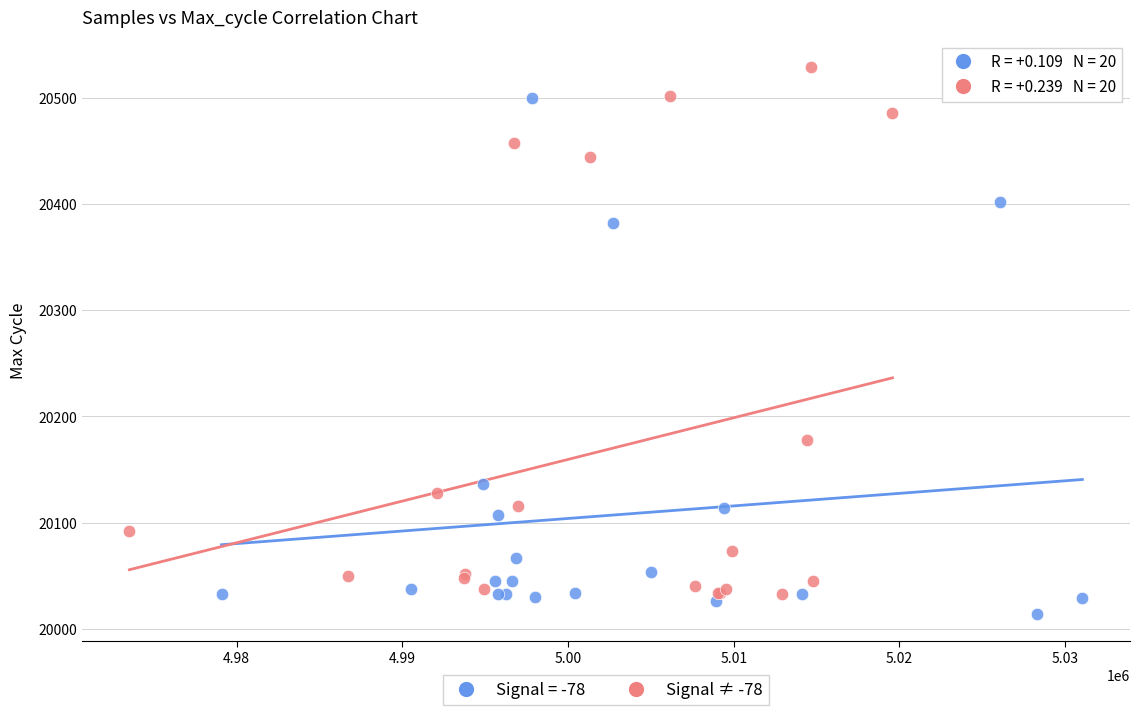

Which series contains the highest Y value?

Signal ≠ -78